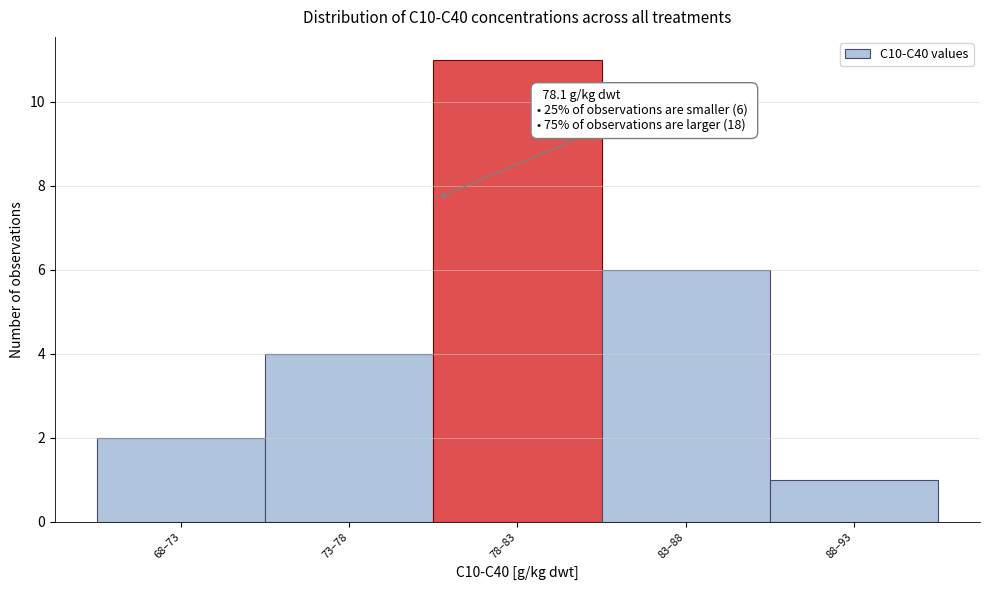

Reading right to left, list all the values displayed in this chart.

1	6	11	4	2